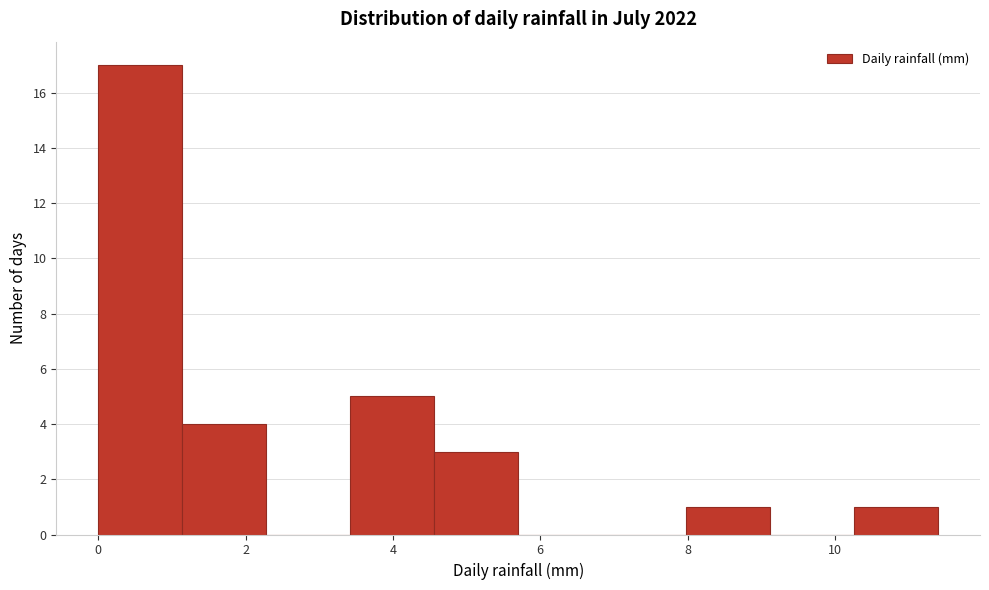

What is the height of the bar covering 0.00 to 1.14 on the x-axis? Neither the bar edges nor the heights are printed on the chart, so give them approximately, as read against the axes.

17